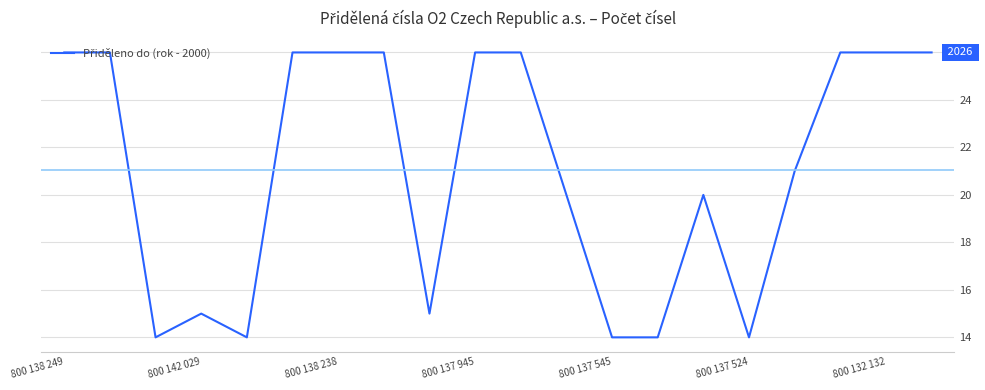

Is this an area chart (filled region under the line)?

No